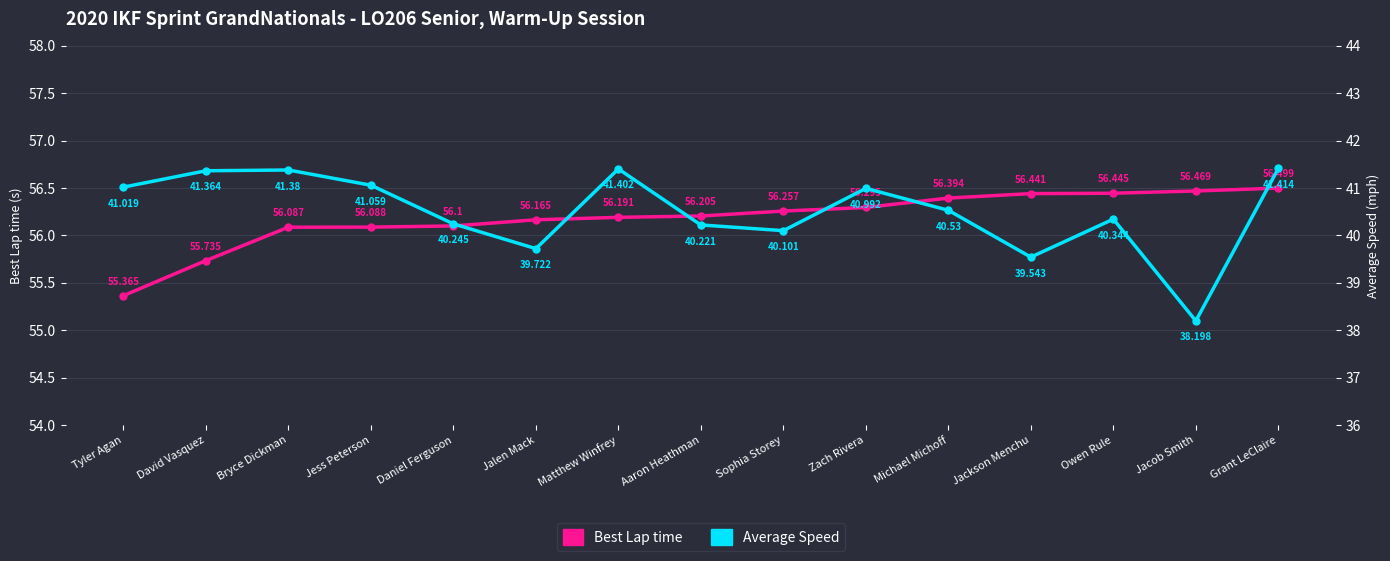

What is the spread (max minus min) of values at Aaron Heathman?

16.0